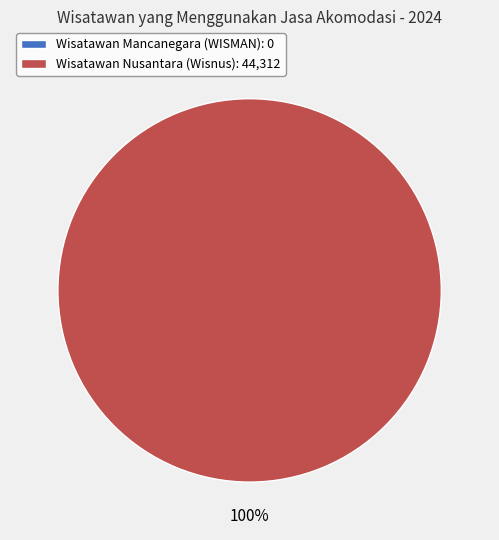

To the nearest percent, what is the difference between the Jumlah Wisatawan Mancanegara (WISMAN) and Jumlah Wisatawan Nusantara (Wisnus) slice percentages?

100%